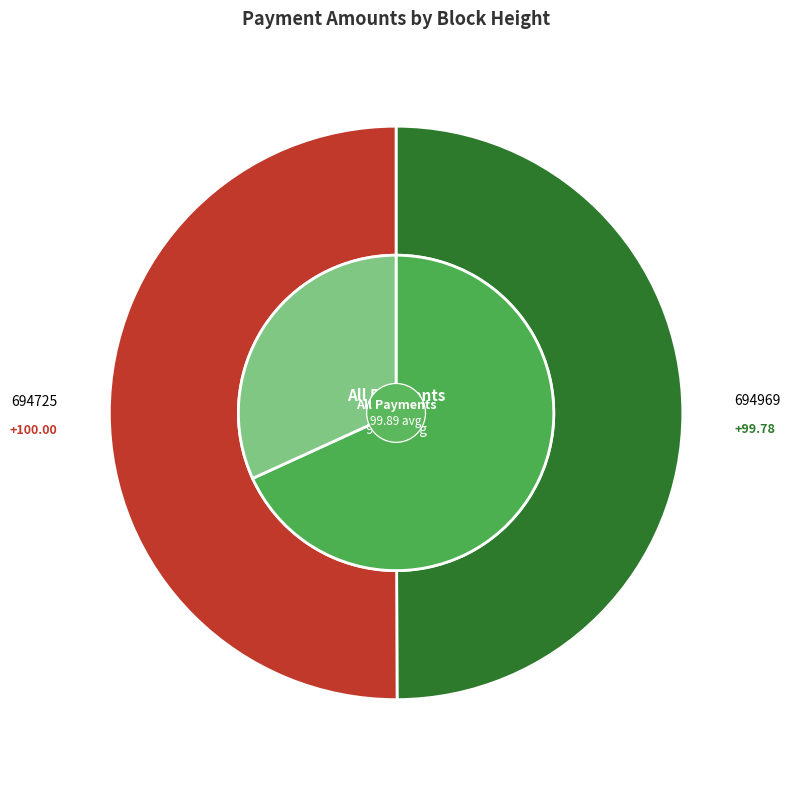

To the nearest percent, what is the combined percentage of 694725 and 694969?

100%